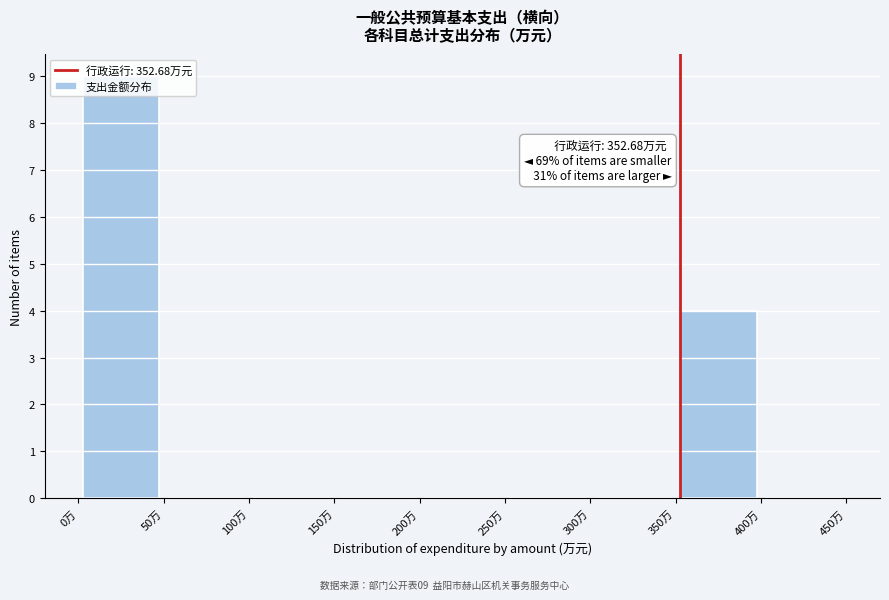

Which range on the x-axis has the tallest bar?

0 to 50